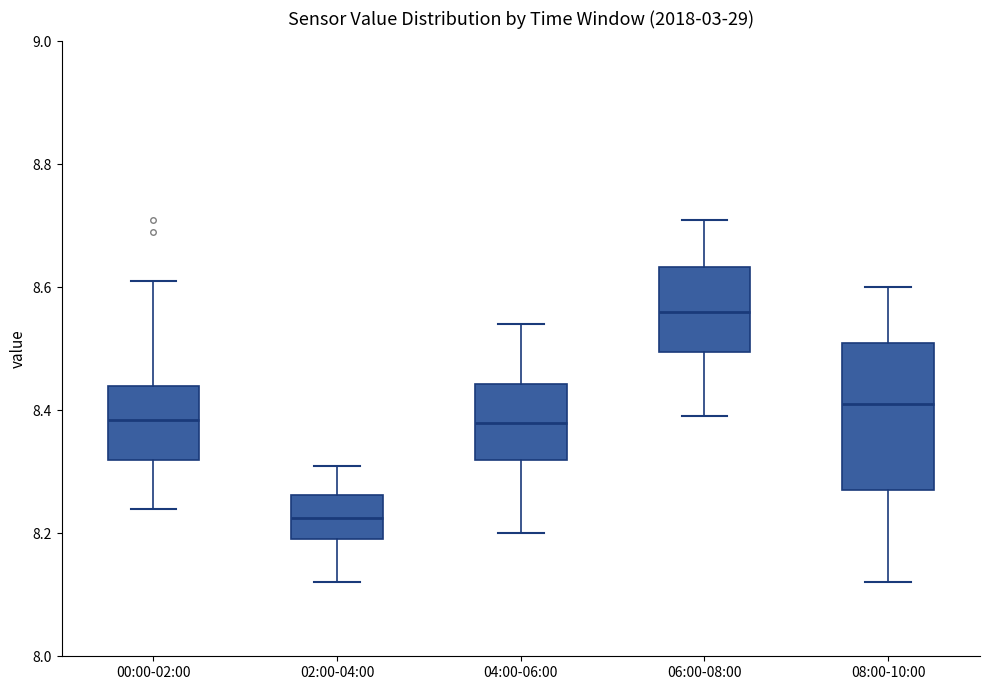

Which box is the tallest, from its lower edge to its upper edge?

08:00-10:00